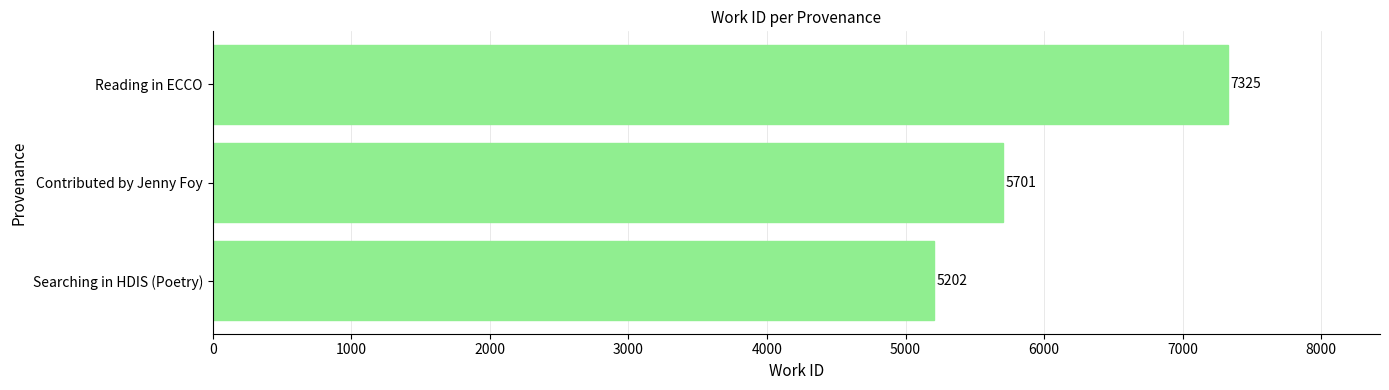

True or false: the data shows 1085 at Searching in HDIS (Poetry).

False